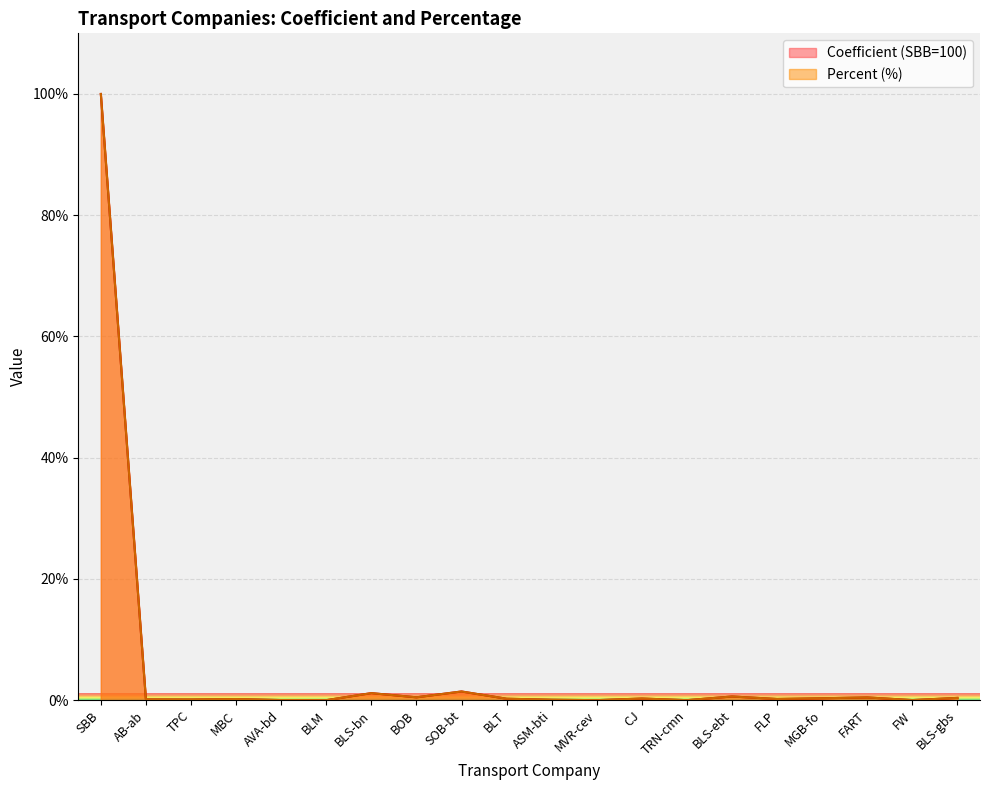

True or false: Percent (%) has more than 1 interior local peaks.

True